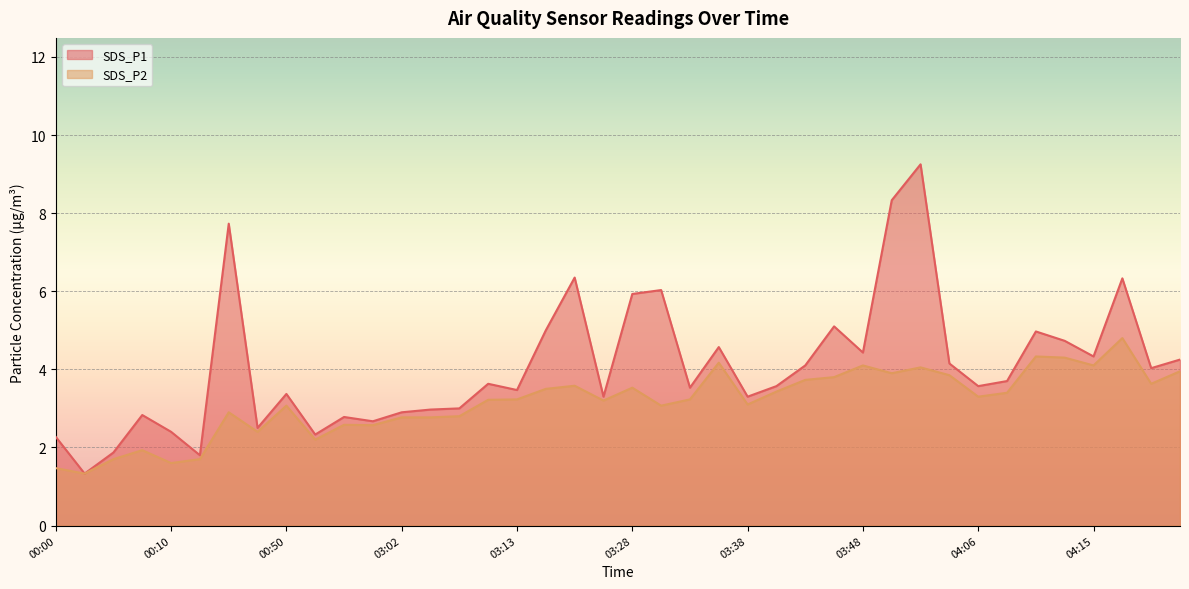

Rank the series by their maximum value, from highest to lowest.

SDS_P1, SDS_P2